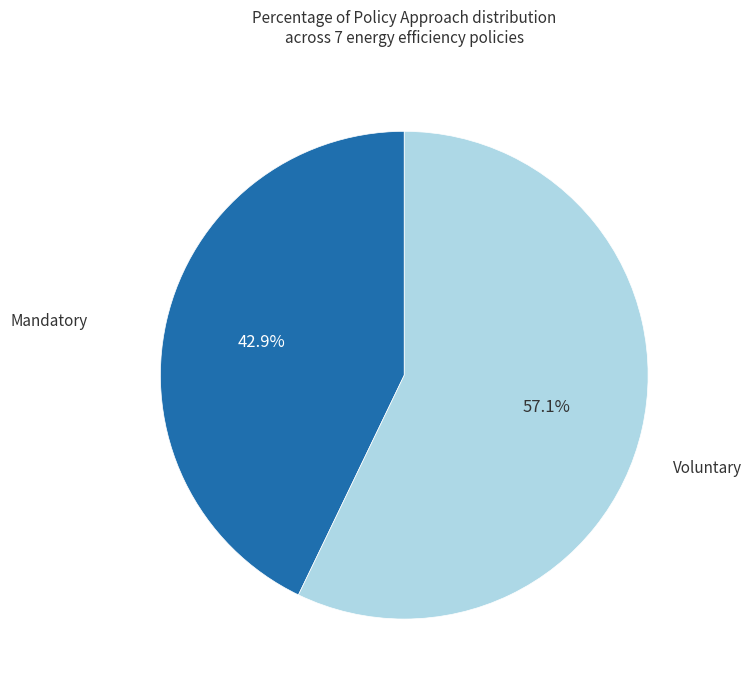

Count the number of slices in the pie.

2